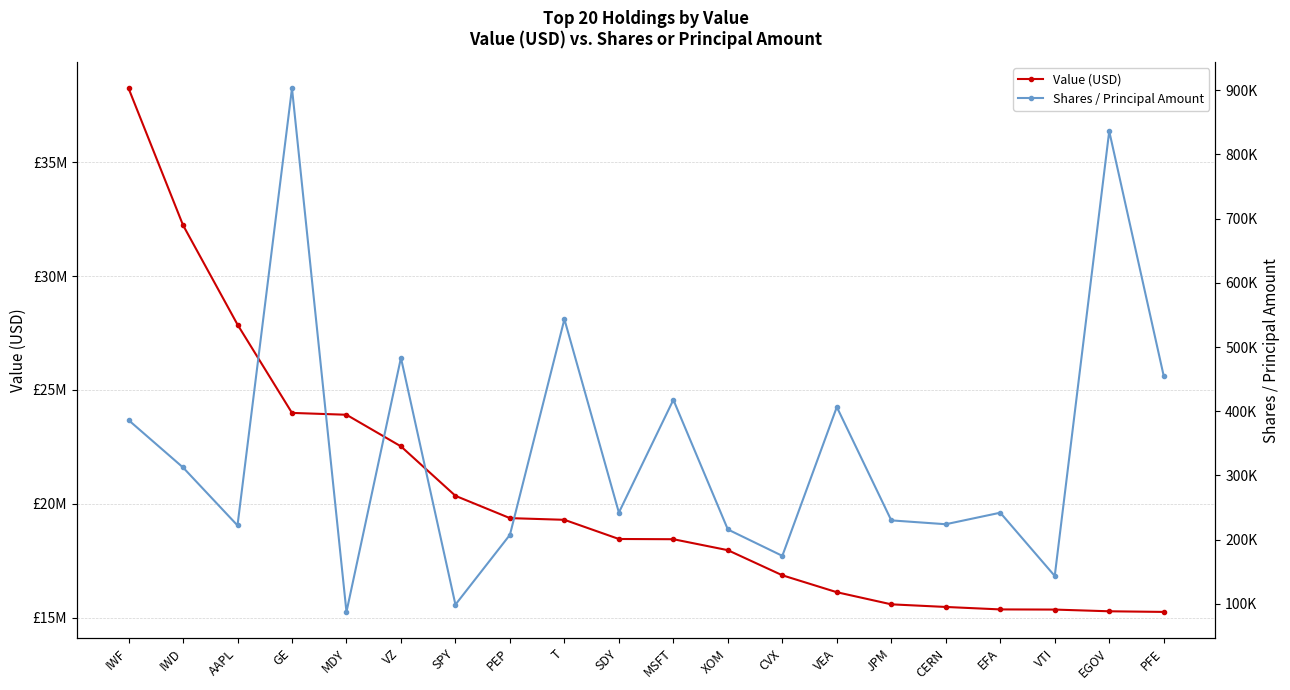

True or false: Value (USD) has more than 0 points higher than both neighbors.

False